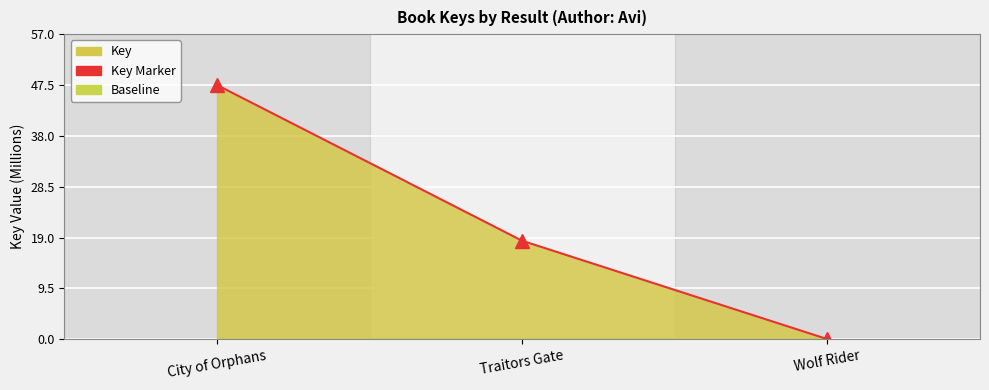

How many distinct data groups are displayed?

1